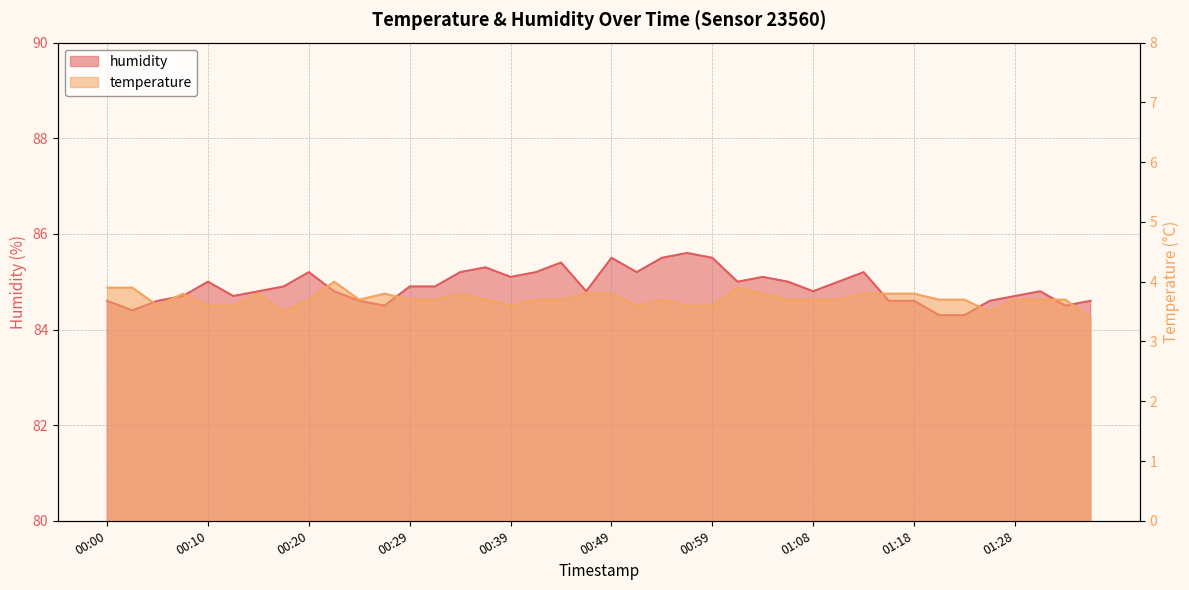

True or false: humidity and temperature intersect in this chart.

False